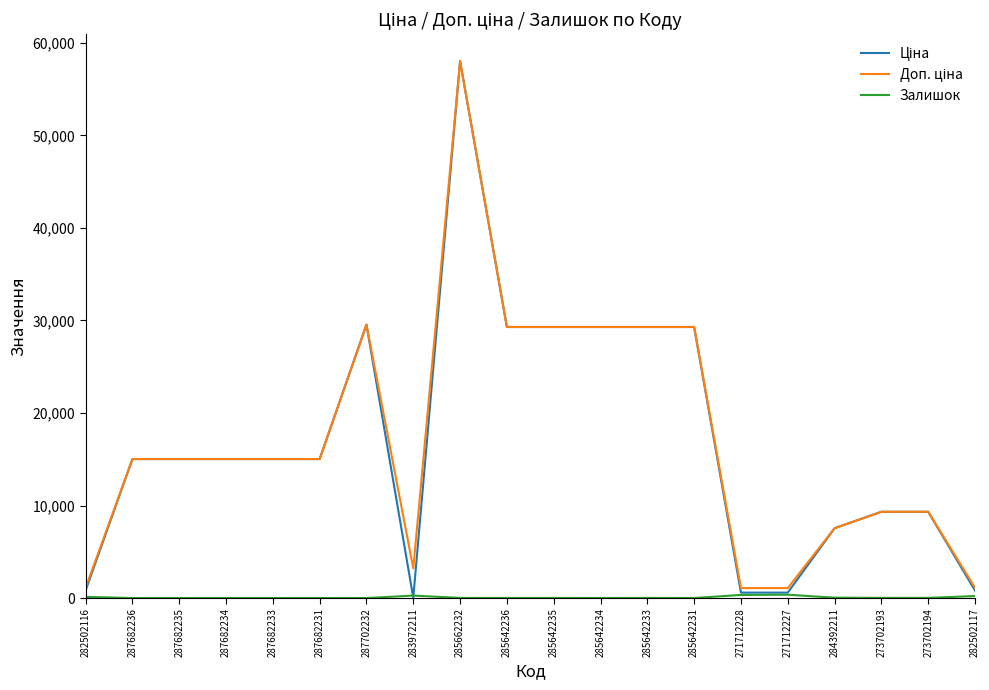

At which category is the sum across all series the highest?

285662232